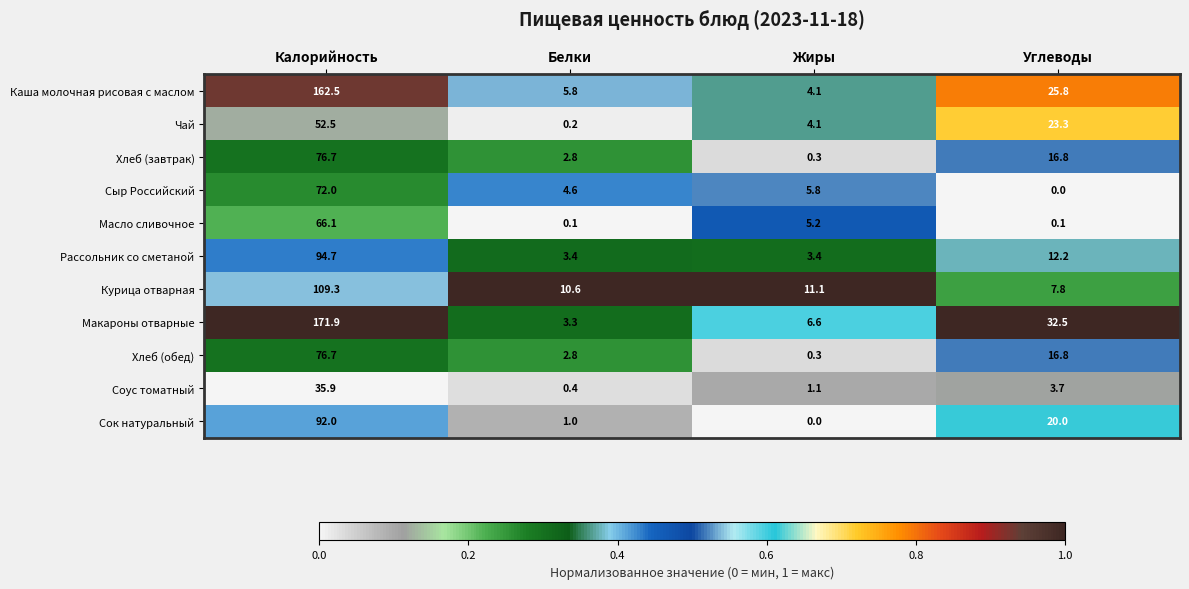

The Чай series shows 0.8 at Жиры. True or false?

False